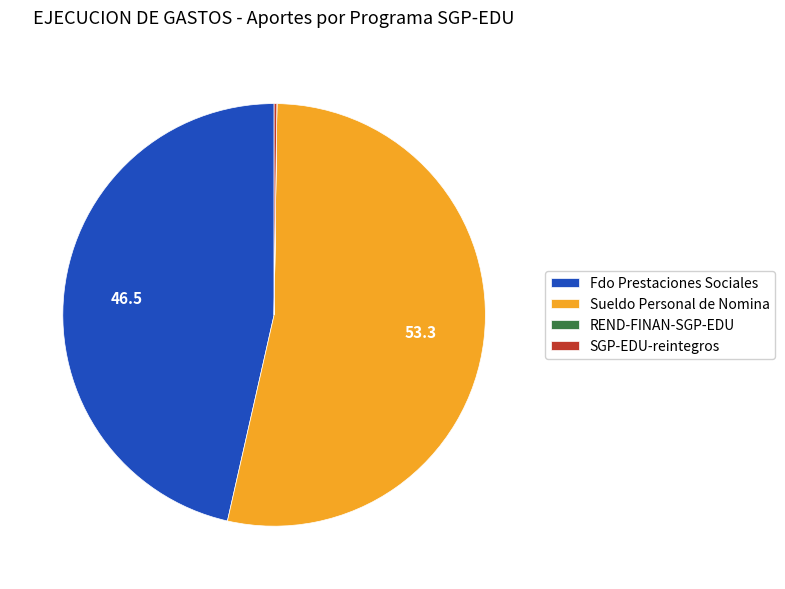

Is it true that Fdo Prestaciones Sociales is 46% of the pie?

True